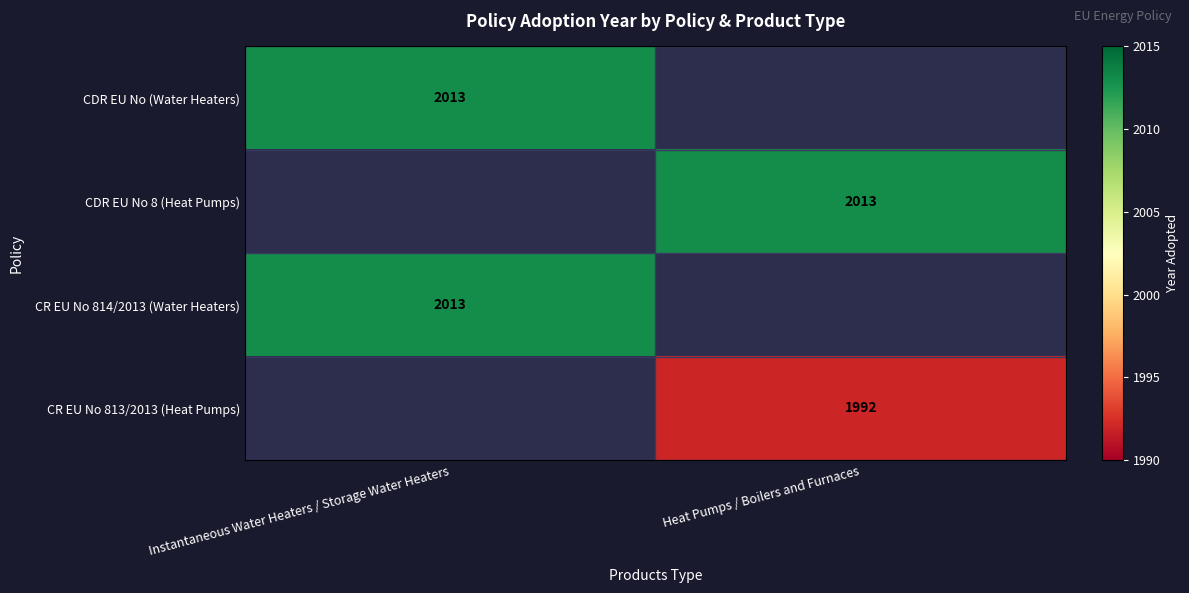

The CR EU No 814/2013 (Water Heaters) series shows 989 at Instantaneous Water Heaters / Storage Water Heaters. True or false?

False